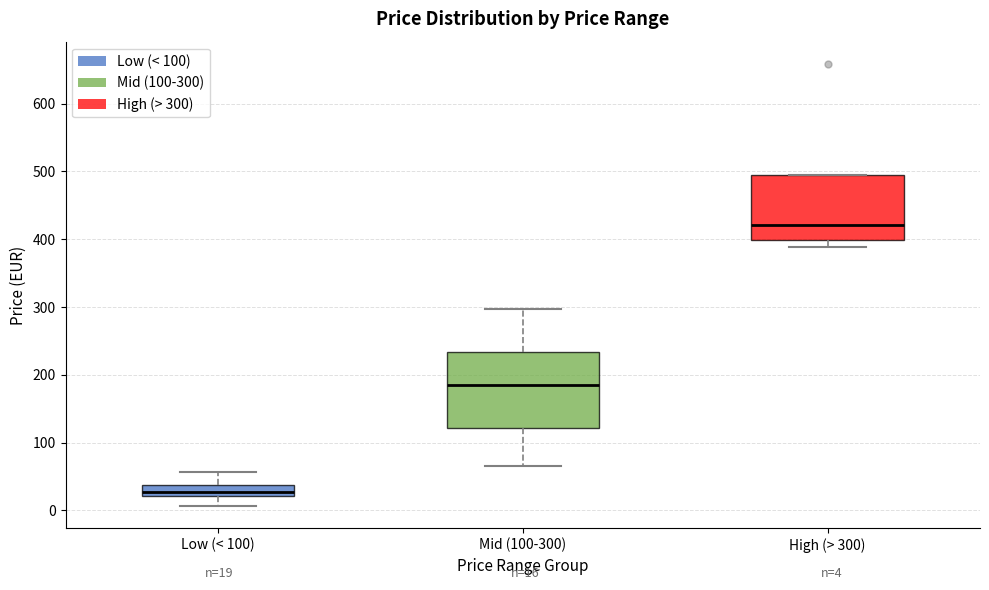

Which box's median line is the lowest?

Low (< 100)